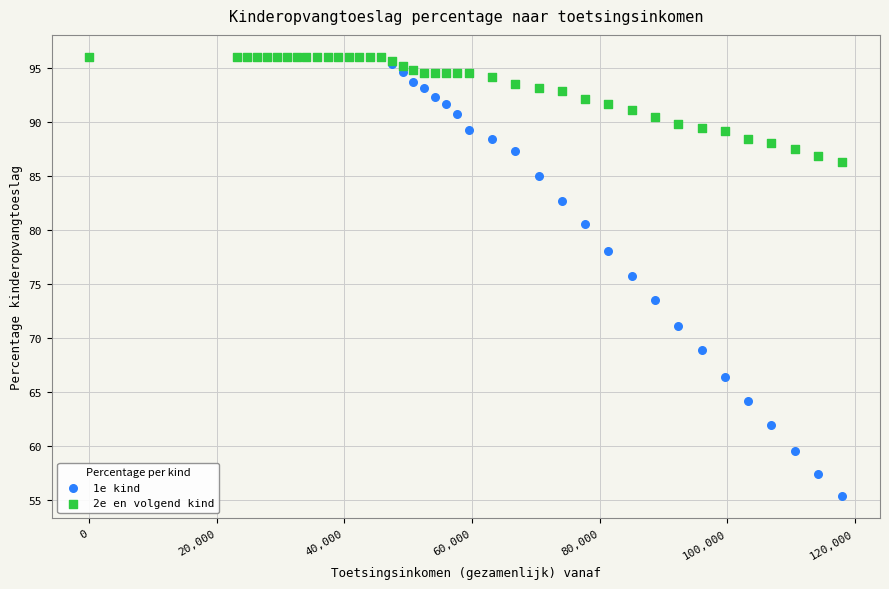

Which series contains the lowest Y value?

1e kind